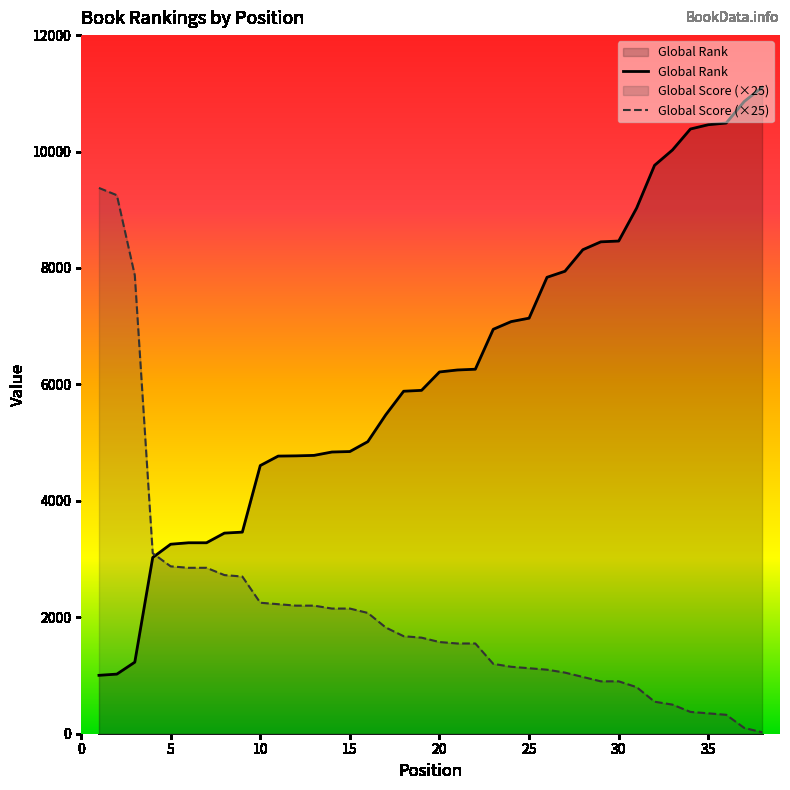

True or false: Global Score has a value of 587 at 23.

False